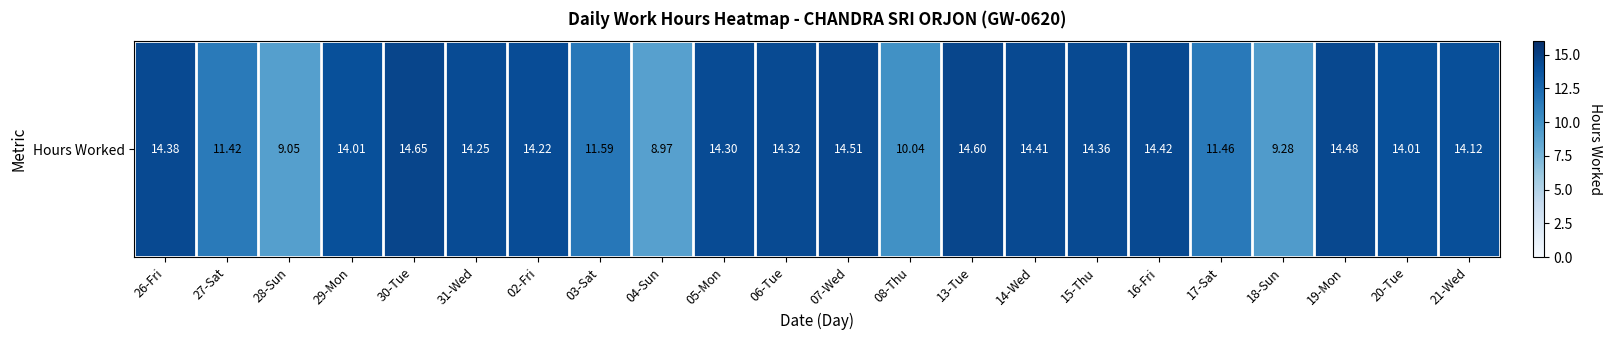

How many values exceed 14?

15